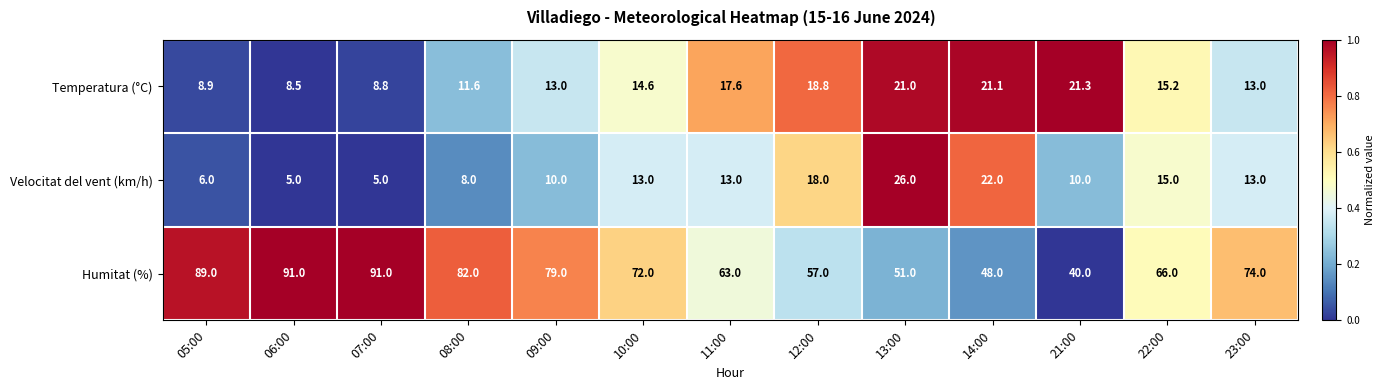

What is the difference between the highest and lowest values at 23:00?

61.0